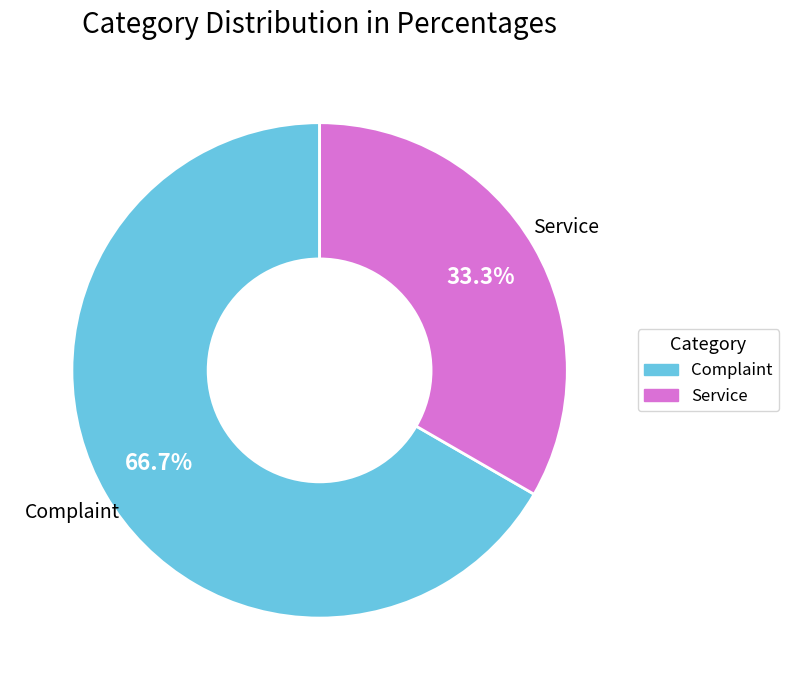

What is the total percentage of Service and Complaint?

100.0%